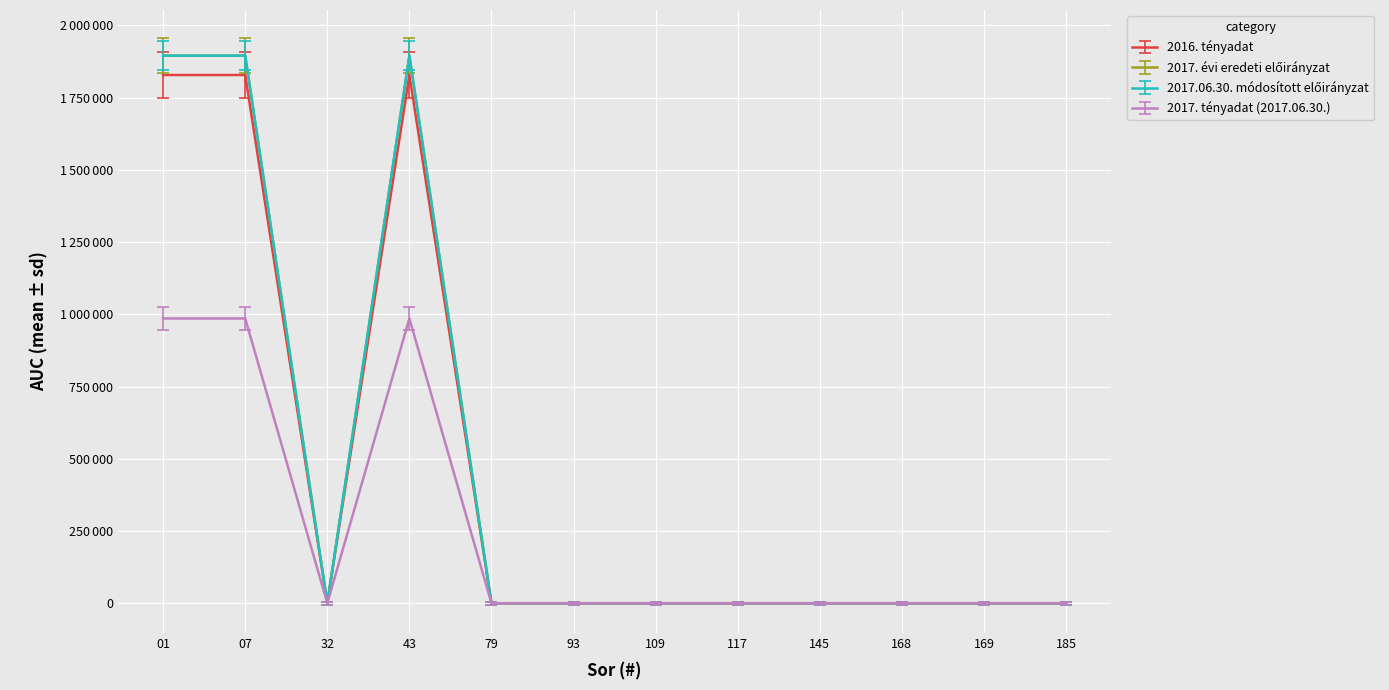

Which series has the widest spread of values?

2017.06.30. módosított előirányzat